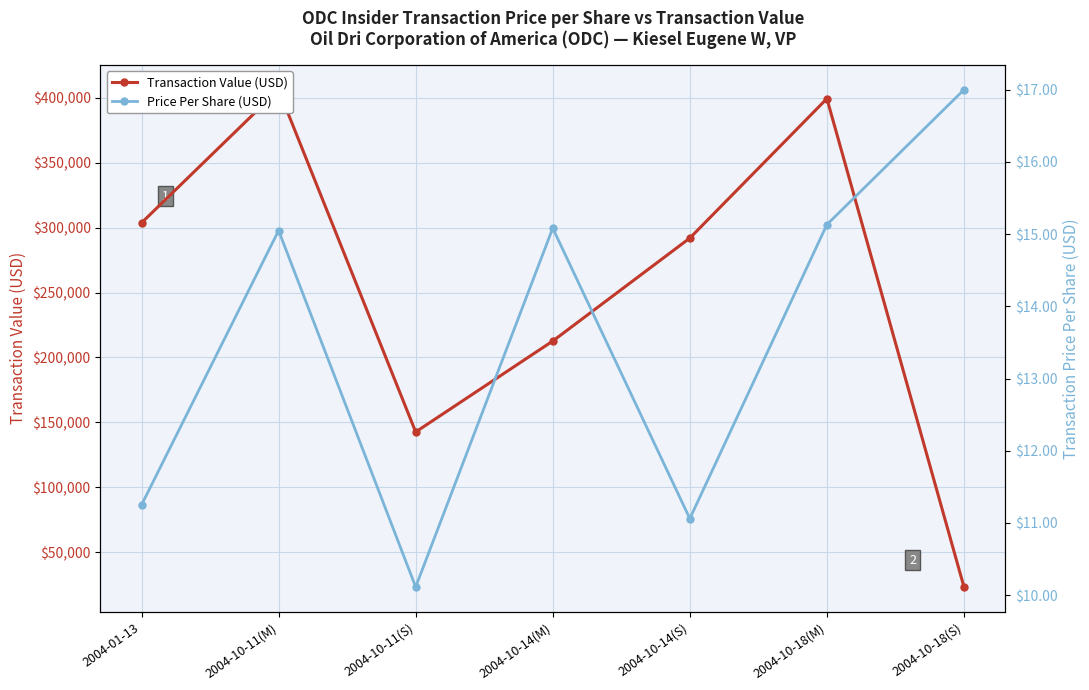

Which label corresponds to the smallest value in the chart?

2004-10-11(S)